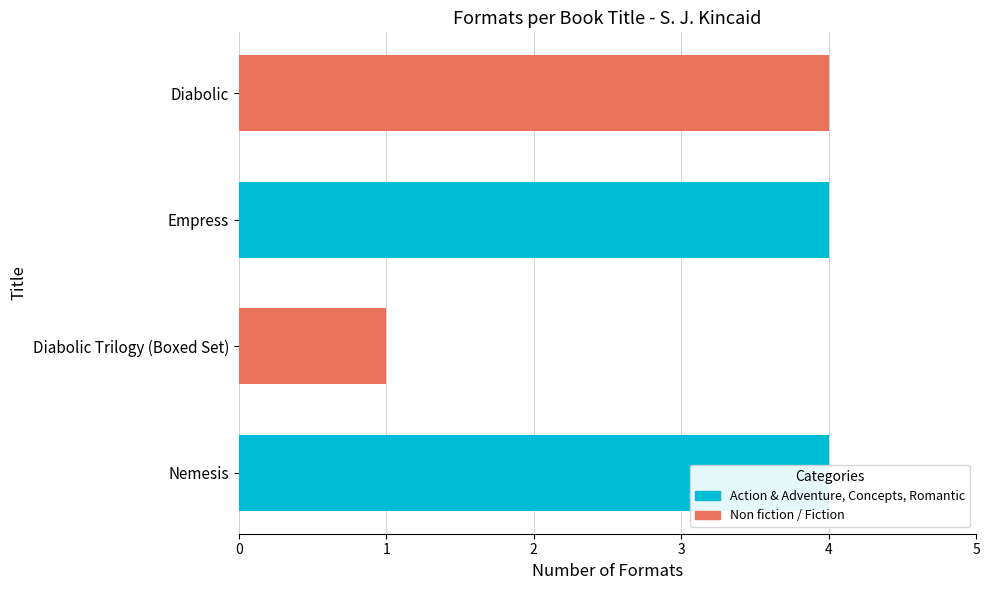

The value at Diabolic is 4. True or false?

True